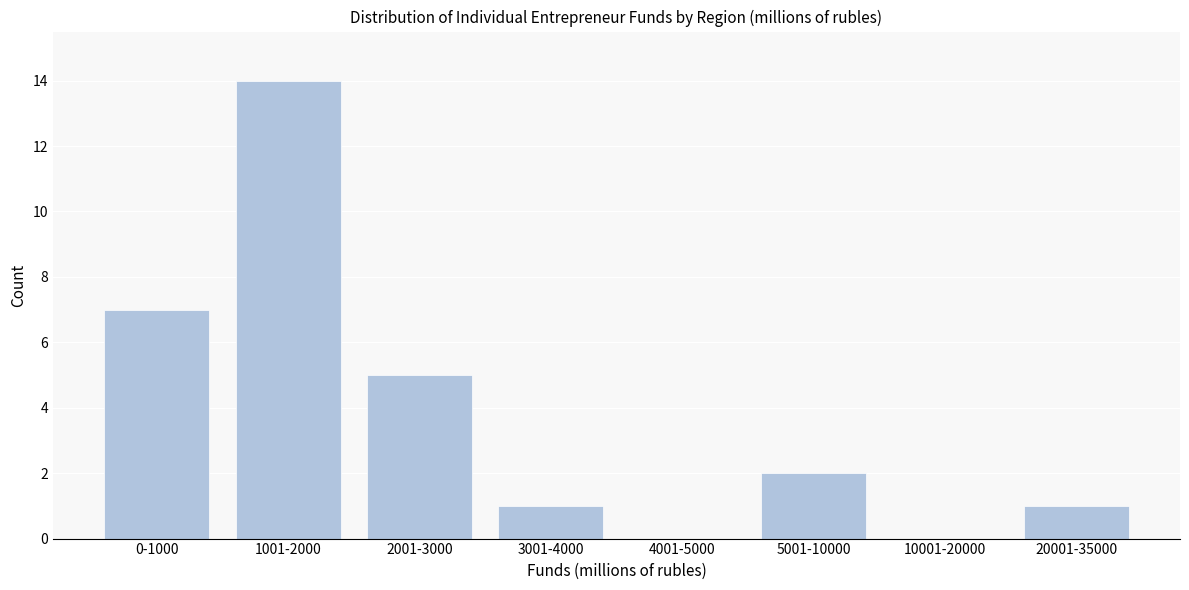

Between 0-1000 and 3001-4000, which is larger?

0-1000